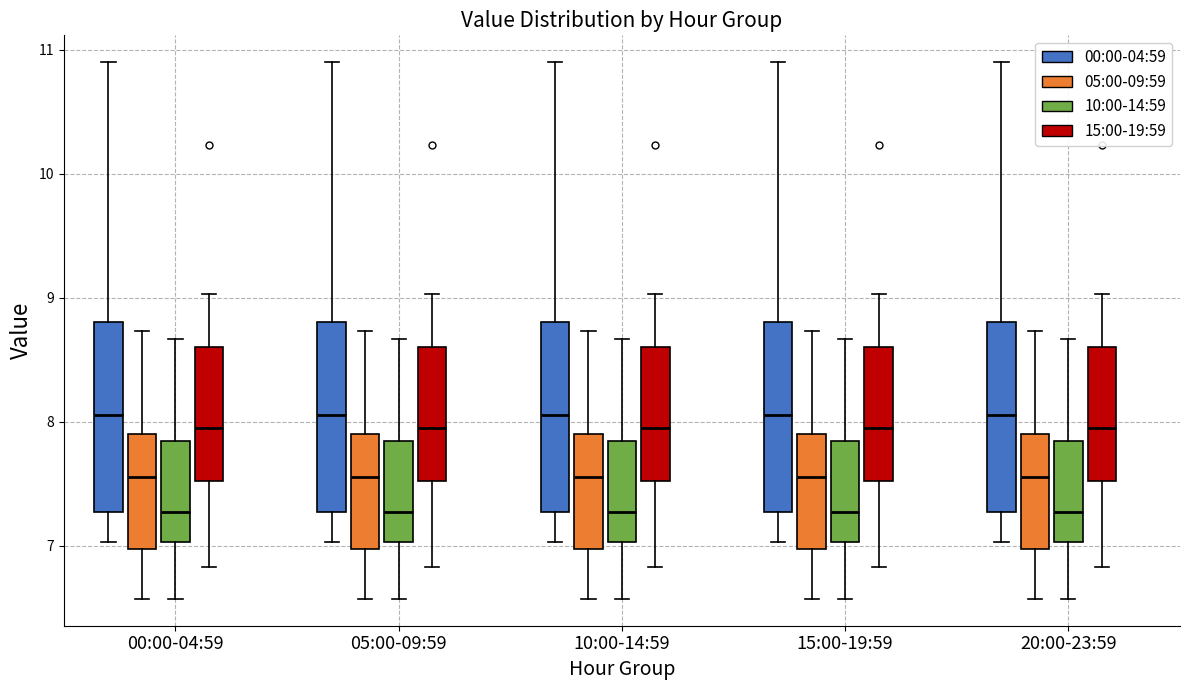

Reading left to right, read every box against the y-axis: the position of its median line, the range the box covers, and the ends of its whiskers. The values are not printed on the chart, so give them approximately, as read against the axis.

00:00-04:59 (00:00-04:59): median 8.1, box 7.3 to 8.8, whiskers 7.0 to 10.9
00:00-04:59 (05:00-09:59): median 7.6, box 7.0 to 7.9, whiskers 6.6 to 8.7
00:00-04:59 (10:00-14:59): median 7.3, box 7.0 to 7.8, whiskers 6.6 to 8.7
00:00-04:59 (15:00-19:59): median 8.0, box 7.5 to 8.6, whiskers 6.8 to 9.0
05:00-09:59 (00:00-04:59): median 8.1, box 7.3 to 8.8, whiskers 7.0 to 10.9
05:00-09:59 (05:00-09:59): median 7.6, box 7.0 to 7.9, whiskers 6.6 to 8.7
05:00-09:59 (10:00-14:59): median 7.3, box 7.0 to 7.8, whiskers 6.6 to 8.7
05:00-09:59 (15:00-19:59): median 8.0, box 7.5 to 8.6, whiskers 6.8 to 9.0
10:00-14:59 (00:00-04:59): median 8.1, box 7.3 to 8.8, whiskers 7.0 to 10.9
10:00-14:59 (05:00-09:59): median 7.6, box 7.0 to 7.9, whiskers 6.6 to 8.7
10:00-14:59 (10:00-14:59): median 7.3, box 7.0 to 7.8, whiskers 6.6 to 8.7
10:00-14:59 (15:00-19:59): median 8.0, box 7.5 to 8.6, whiskers 6.8 to 9.0
15:00-19:59 (00:00-04:59): median 8.1, box 7.3 to 8.8, whiskers 7.0 to 10.9
15:00-19:59 (05:00-09:59): median 7.6, box 7.0 to 7.9, whiskers 6.6 to 8.7
15:00-19:59 (10:00-14:59): median 7.3, box 7.0 to 7.8, whiskers 6.6 to 8.7
15:00-19:59 (15:00-19:59): median 8.0, box 7.5 to 8.6, whiskers 6.8 to 9.0
20:00-23:59 (00:00-04:59): median 8.1, box 7.3 to 8.8, whiskers 7.0 to 10.9
20:00-23:59 (05:00-09:59): median 7.6, box 7.0 to 7.9, whiskers 6.6 to 8.7
20:00-23:59 (10:00-14:59): median 7.3, box 7.0 to 7.8, whiskers 6.6 to 8.7
20:00-23:59 (15:00-19:59): median 8.0, box 7.5 to 8.6, whiskers 6.8 to 9.0